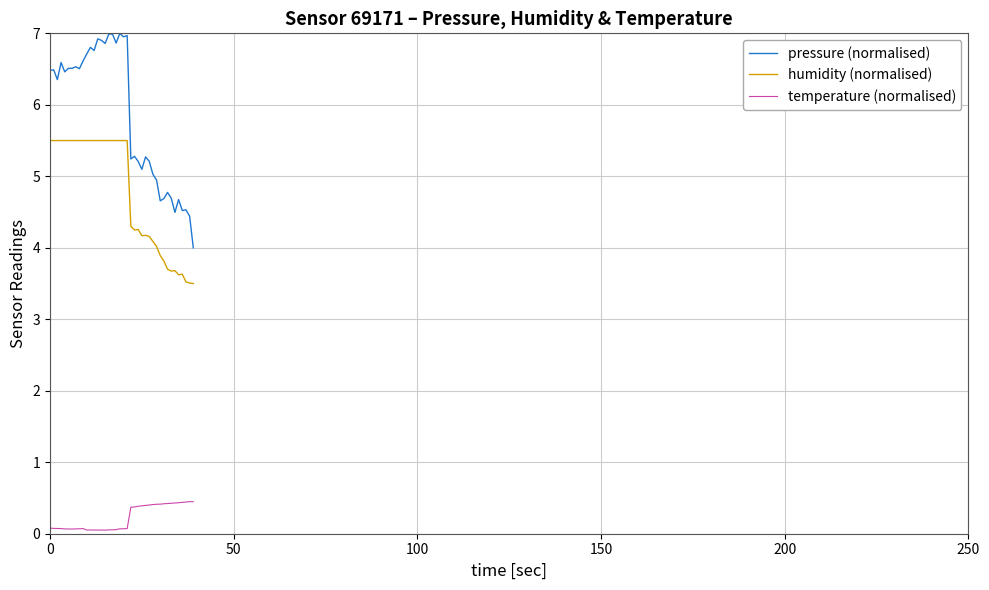

What is the difference between the maximum and minimum values in the humidity (normalised) series?

2.0